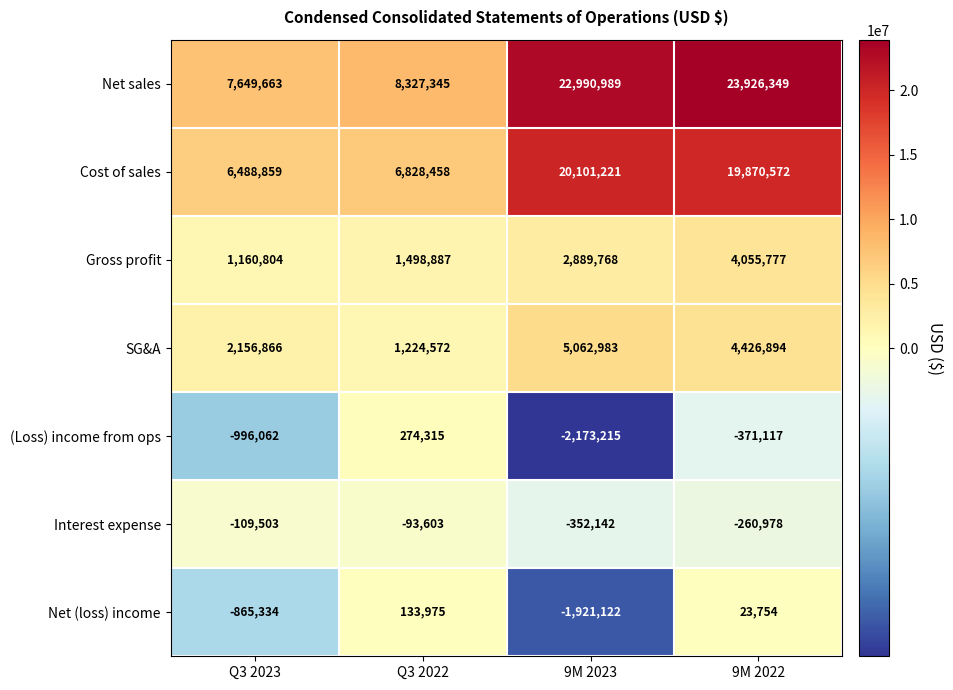

At how many categories does at least one series exceed 8171550?

3